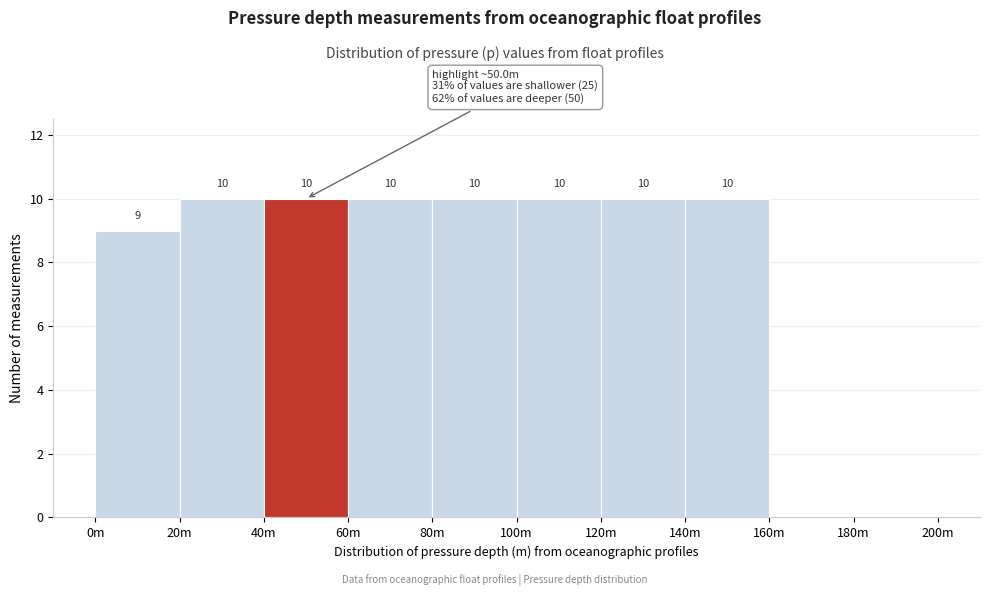

Reading right to left, what are all the values shown in this chart?

180m=0	160m=0	140m=10	120m=10	100m=10	80m=10	60m=10	40m=10	20m=10	0m=9